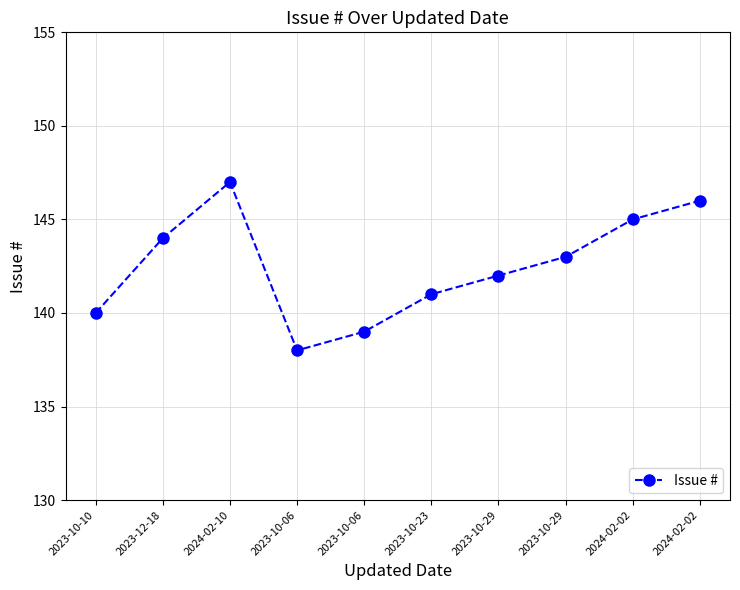

Is this an area chart (filled region under the line)?

No